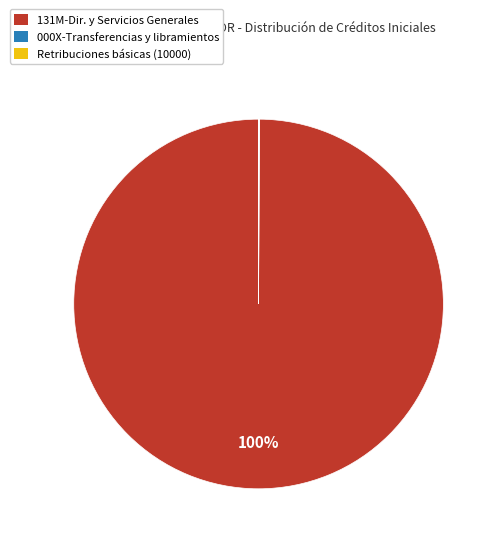

Is there a majority slice in this chart?

Yes